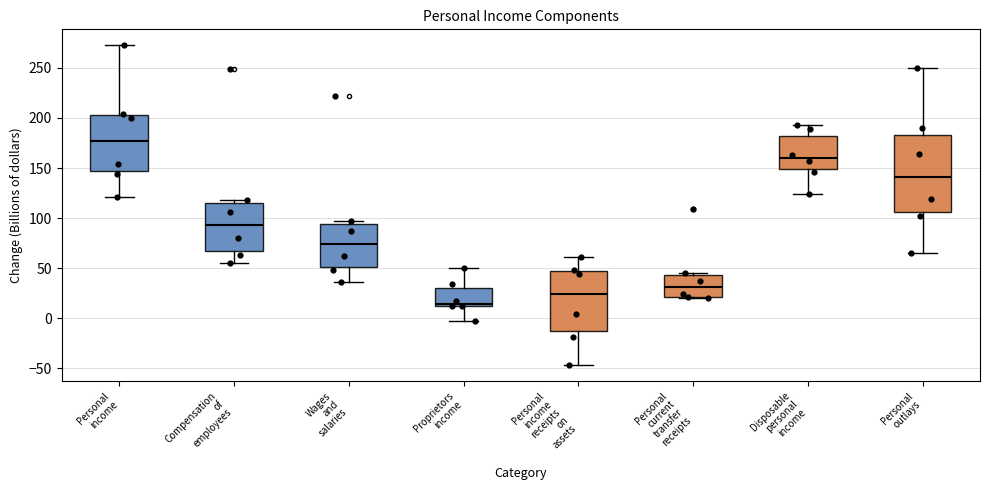

Where does the lower whisker of the box for Personal outlays end on the y-axis? The values are not printed on the chart, so give them approximately, as read against the axis.

65